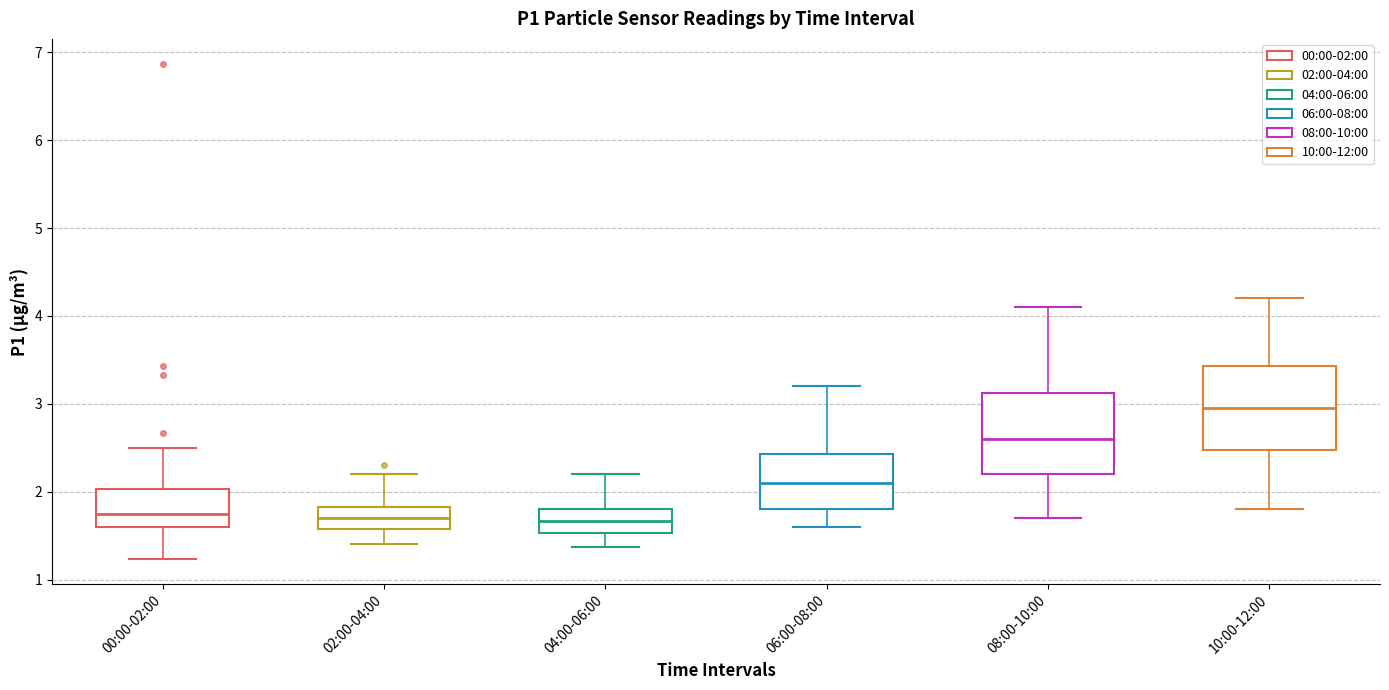

Reading left to right, transcribe this box plot: for each box, give where its median line is, the range the box spans, and where its two whiskers end, as read against the y-axis. The values are not printed on the chart, so give them approximately, as read against the axis.

00:00-02:00: median 1.8, box 1.6 to 2.0, whiskers 1.2 to 2.5
02:00-04:00: median 1.7, box 1.6 to 1.8, whiskers 1.4 to 2.2
04:00-06:00: median 1.7, box 1.5 to 1.8, whiskers 1.4 to 2.2
06:00-08:00: median 2.1, box 1.8 to 2.4, whiskers 1.6 to 3.2
08:00-10:00: median 2.6, box 2.2 to 3.1, whiskers 1.7 to 4.1
10:00-12:00: median 3.0, box 2.5 to 3.4, whiskers 1.8 to 4.2